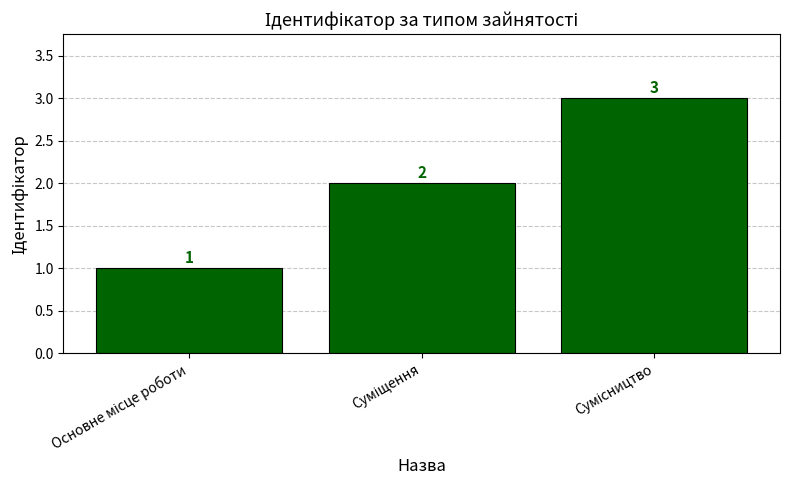

What is the sum of all values?

6